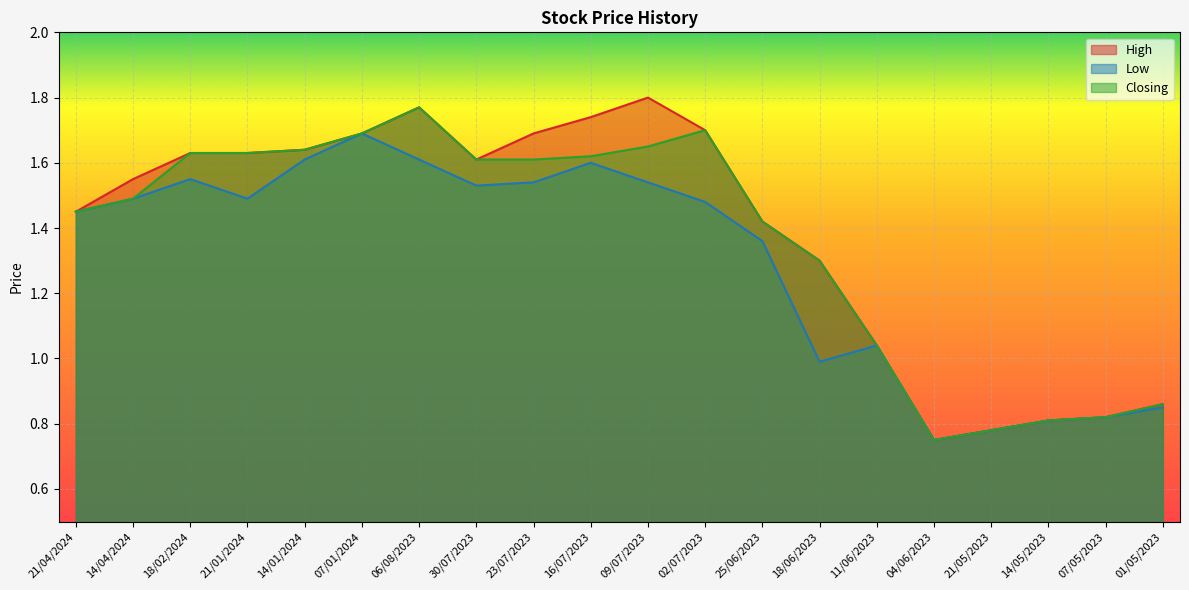

What are all the series names shown in the legend?

High, Low, Closing